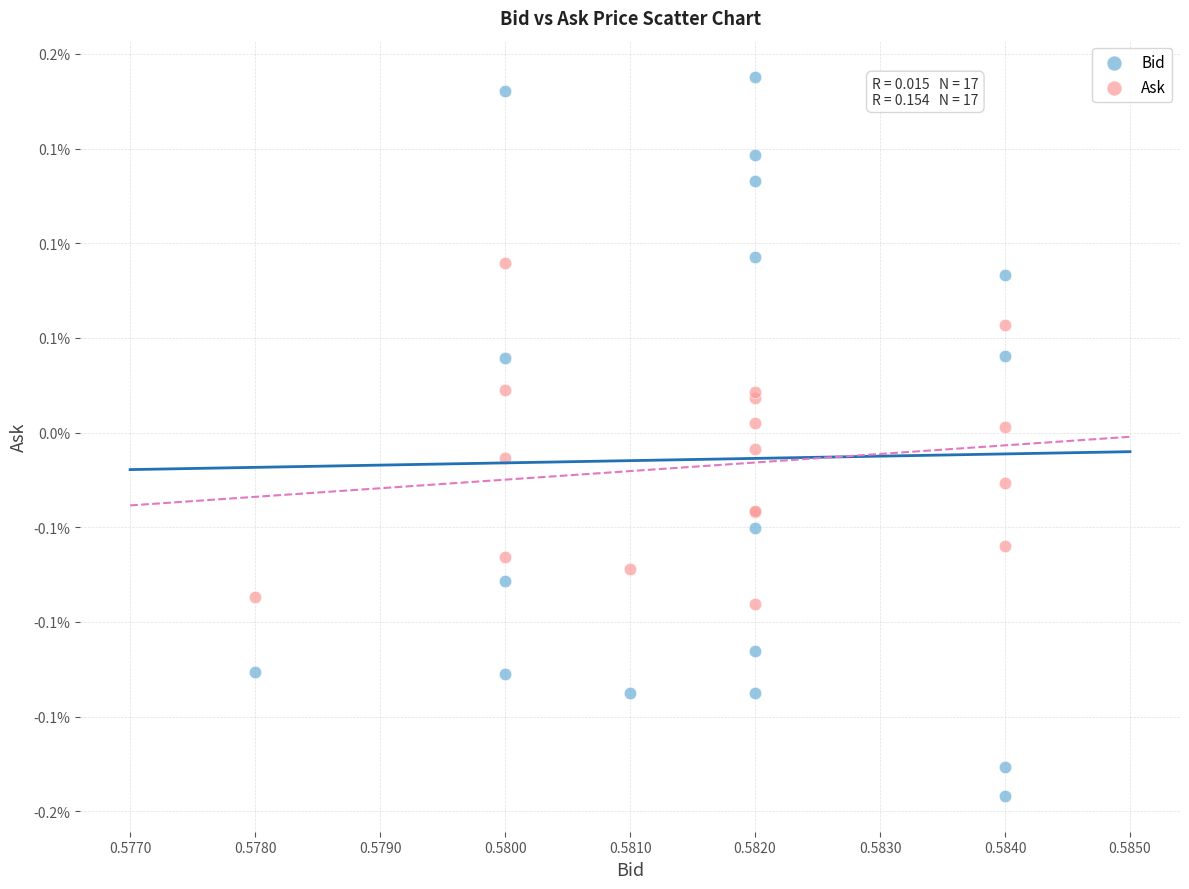

Which series contains the highest Y value?

Bid